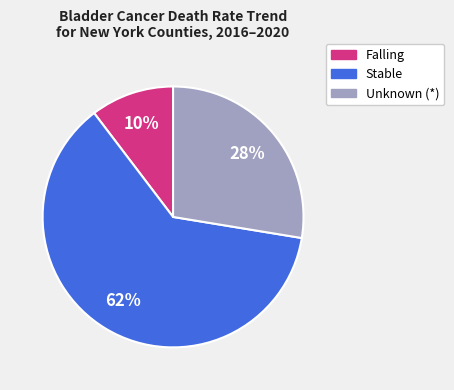

How many slices are in this pie chart?

3